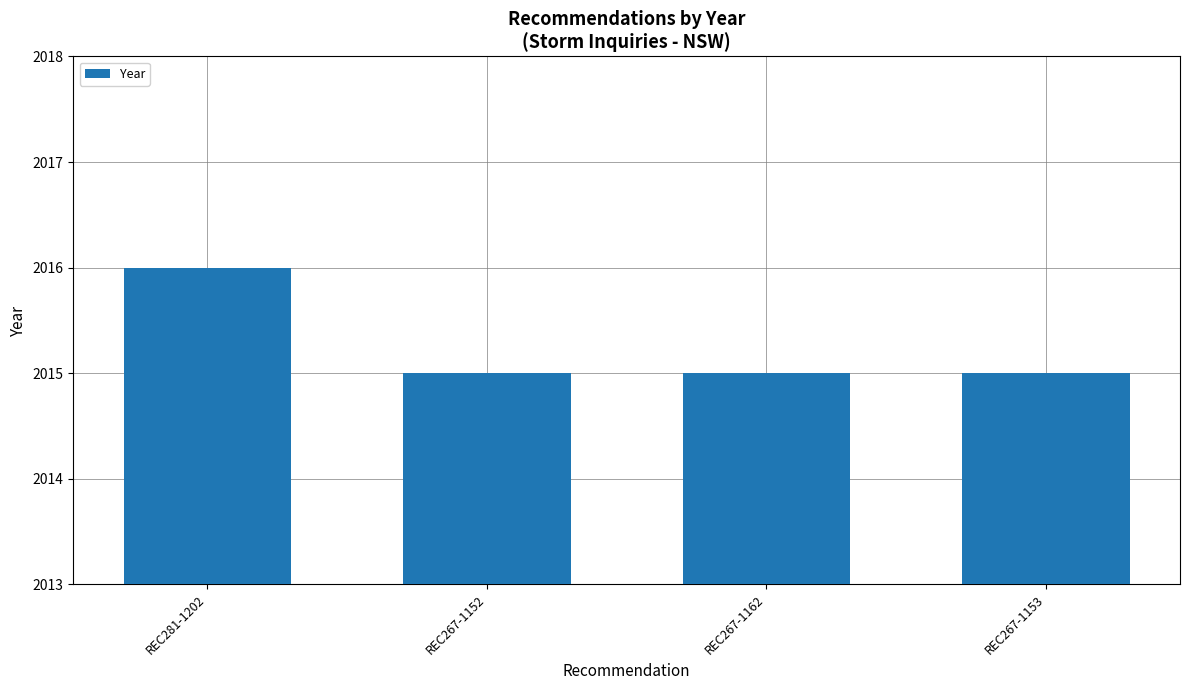

What is the ratio of the value at REC267-1152 to the value at REC267-1153?

1.0